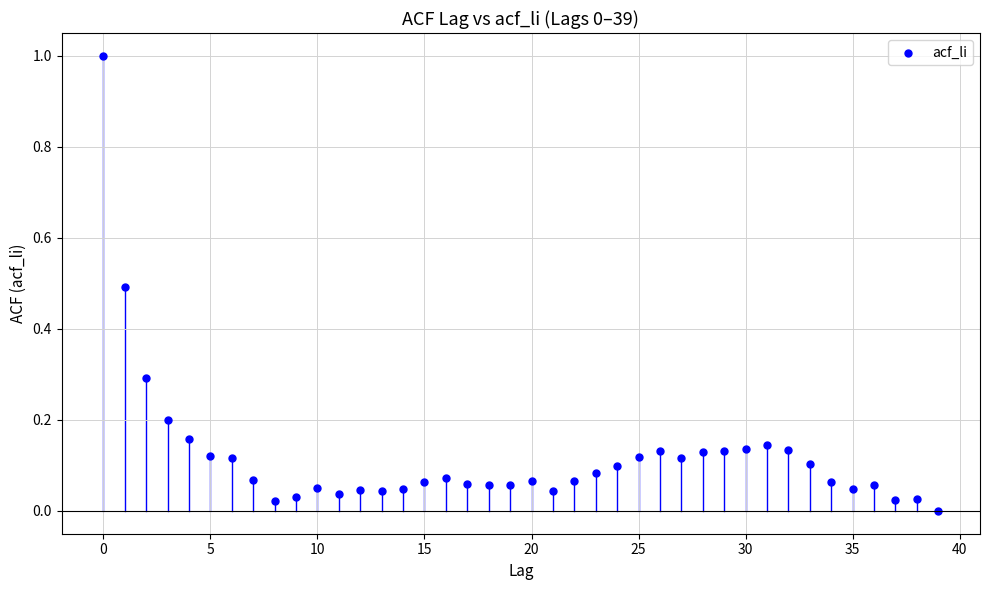

What is the range of Y values (max minus min)?

1.0